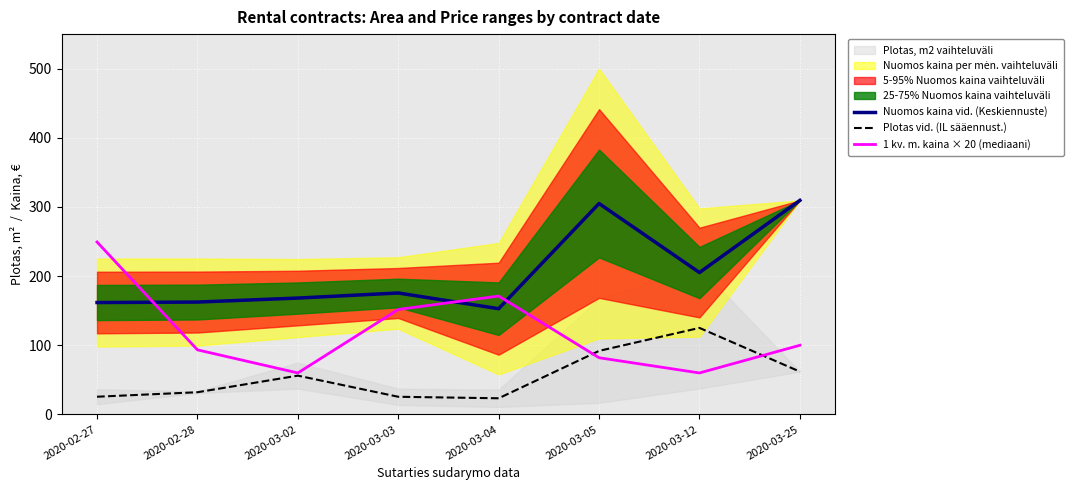

Where is Nuomos kaina vid. (Keskiennuste) nearest to the value 231?

2020-03-12